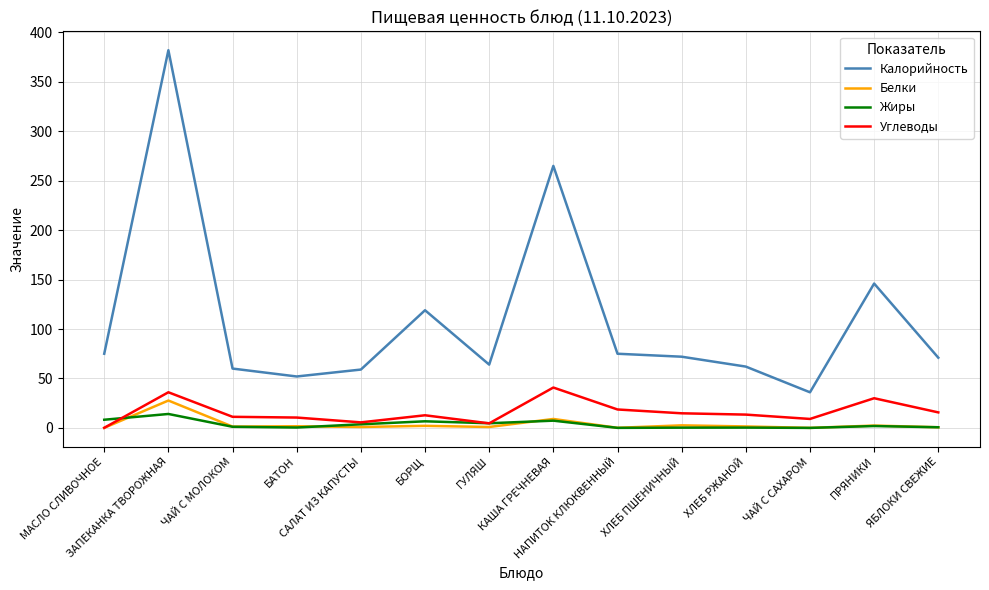

List the series in order of their peak value, highest first.

Калорийность, Углеводы, Белки, Жиры